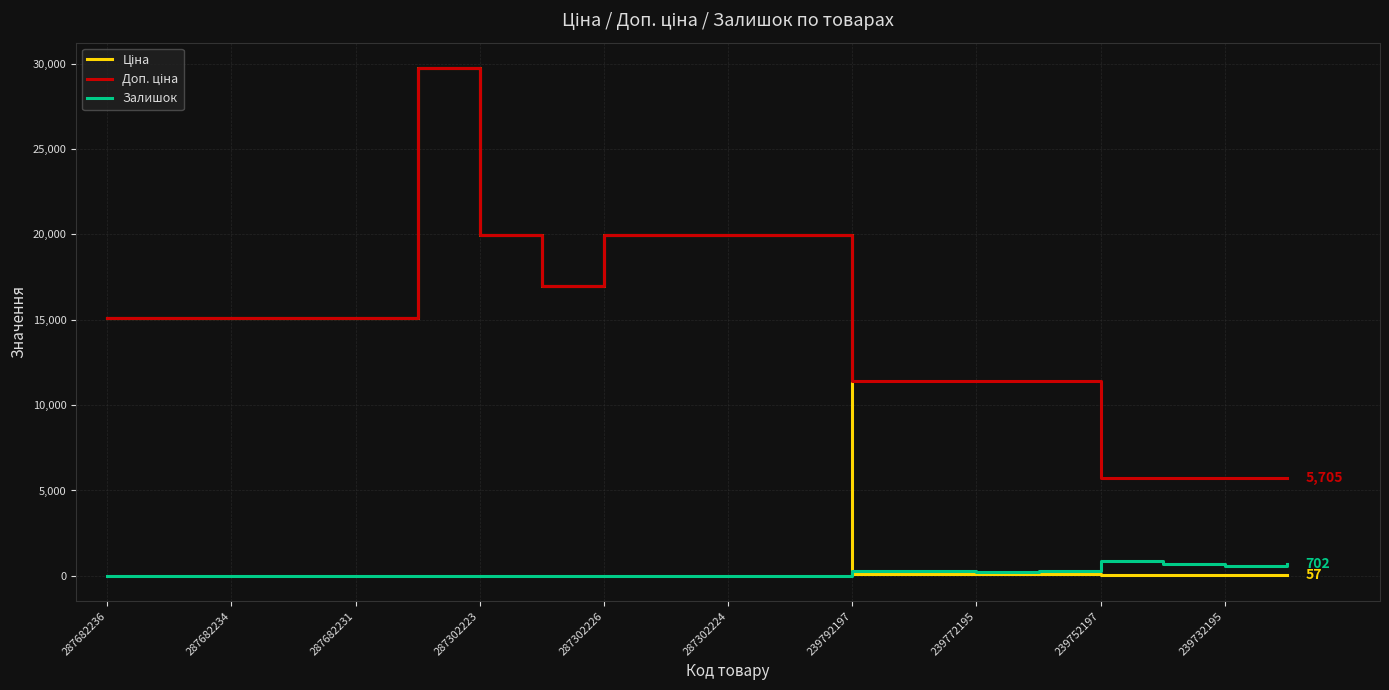

How many intersections are there between Залишок and Ціна?

1